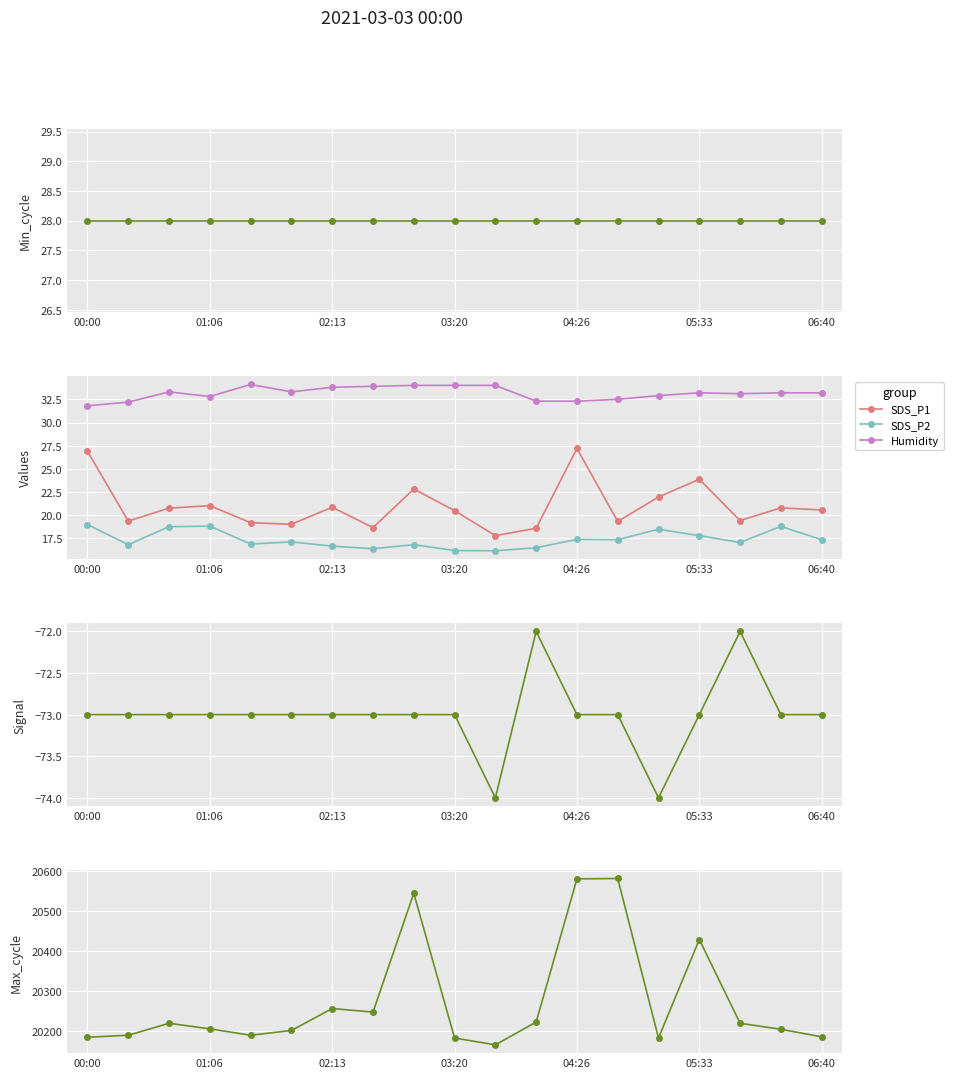

Where does the SDS_P1 series first go above 20?

00:00